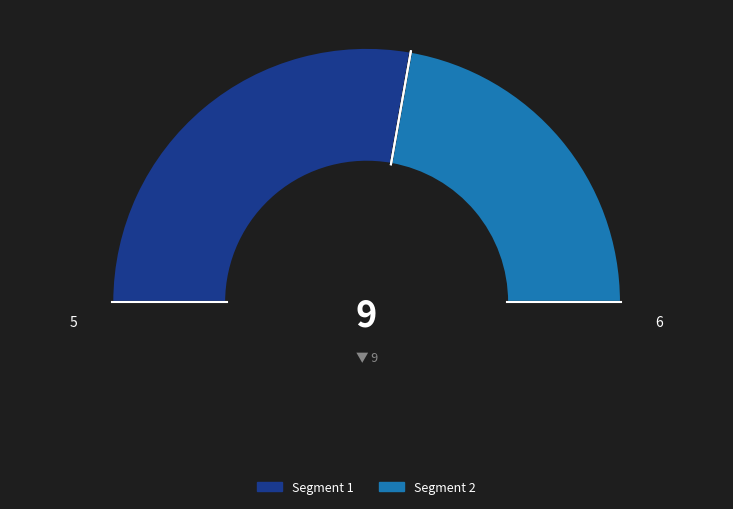

To the nearest percent, what portion does 5 represent?

56%